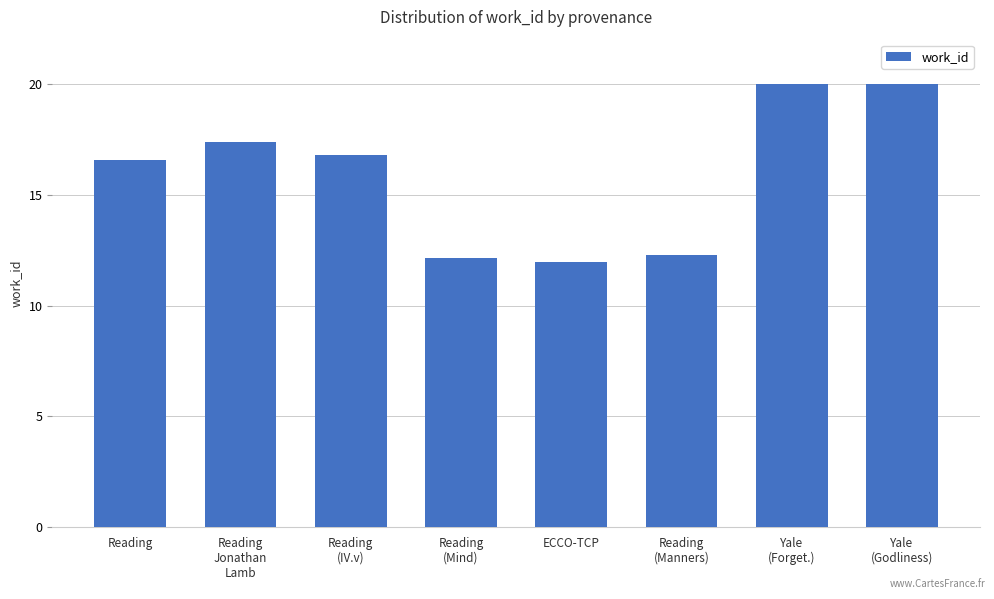

Reading left to right, transcribe all the data shown in this chart.

Reading=16.6	Reading
Jonathan
Lamb=17.4	Reading
(IV.v)=16.8	Reading
(Mind)=12.2	ECCO-TCP=12.0	Reading
(Manners)=12.3	Yale
(Forget.)=20.0	Yale
(Godliness)=20.0